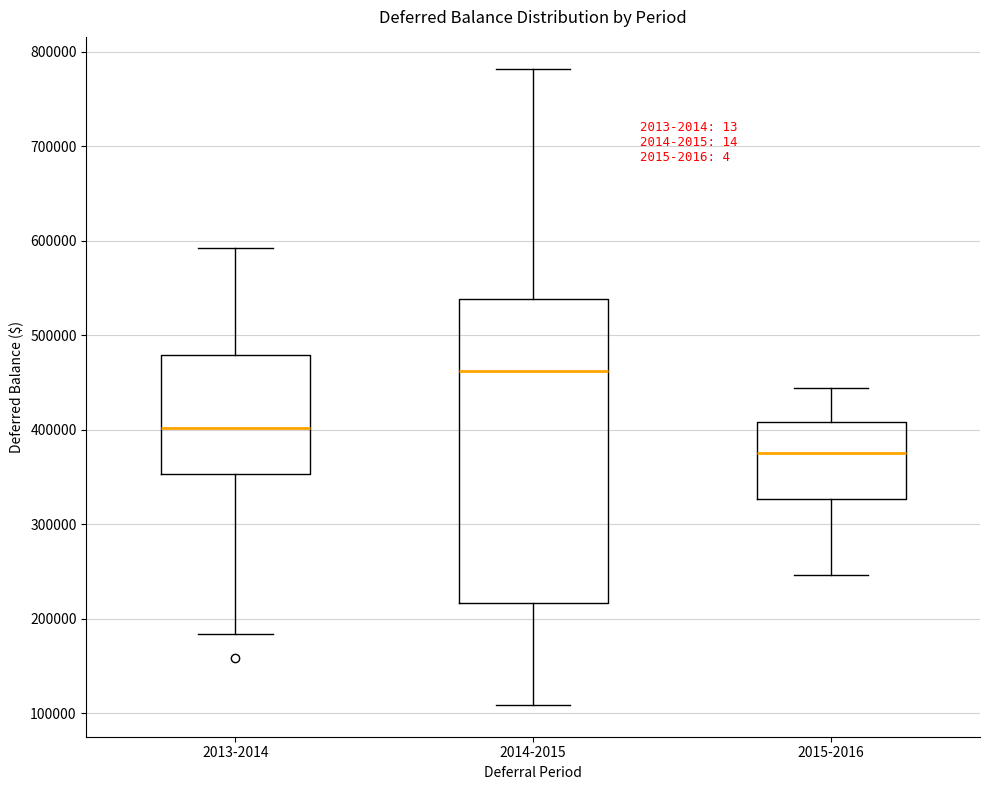

Reading left to right, read every box against the y-axis: the position of its median line, the range the box covers, and the ends of its whiskers. The values are not printed on the chart, so give them approximately, as read against the axis.

2013-2014: median 400000, box 350000 to 480000, whiskers 180000 to 590000
2014-2015: median 460000, box 220000 to 540000, whiskers 110000 to 780000
2015-2016: median 380000, box 330000 to 410000, whiskers 250000 to 440000